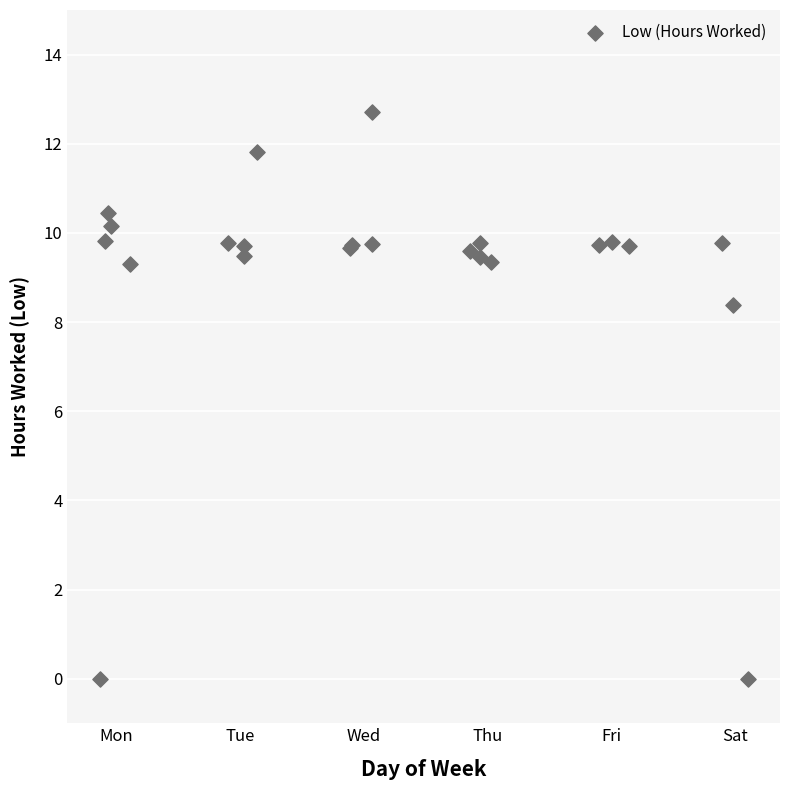

What Y value in the scatter plot is closest to 6?

8.4